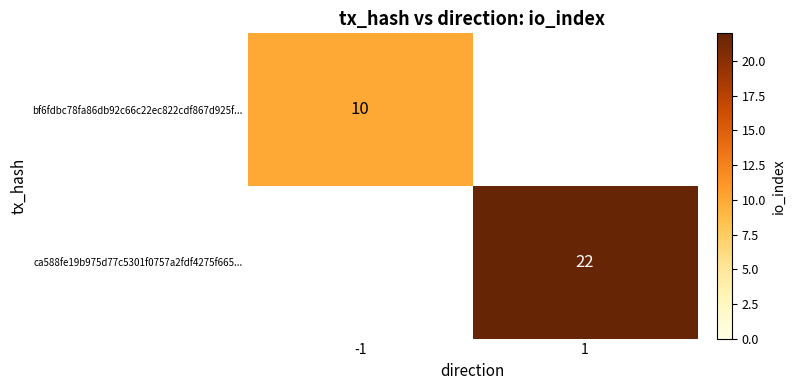

How many data points does each series have?

2